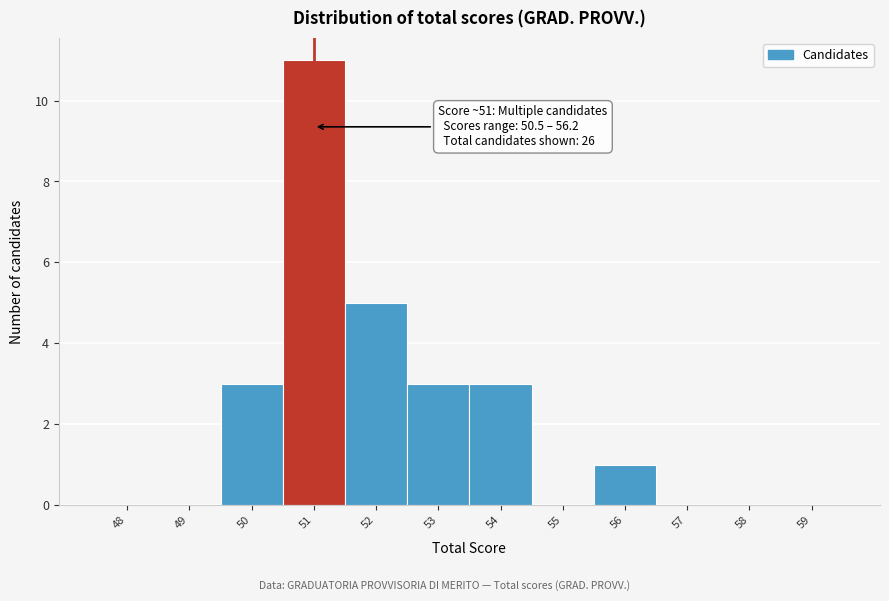

Reading left to right, what are all the values shown in this chart?

48=0	49=0	50=3	51=11	52=5	53=3	54=3	55=0	56=1	57=0	58=0	59=0